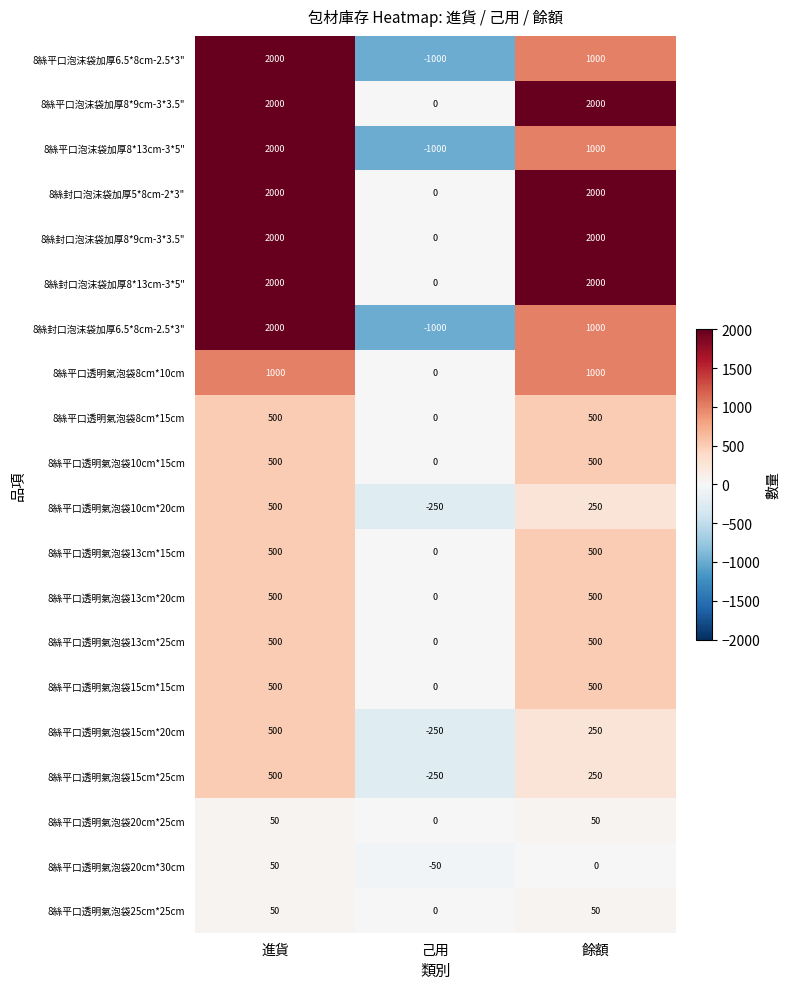

At which label is 8絲平口透明氣泡袋20cm*30cm closest to 0?

餘額